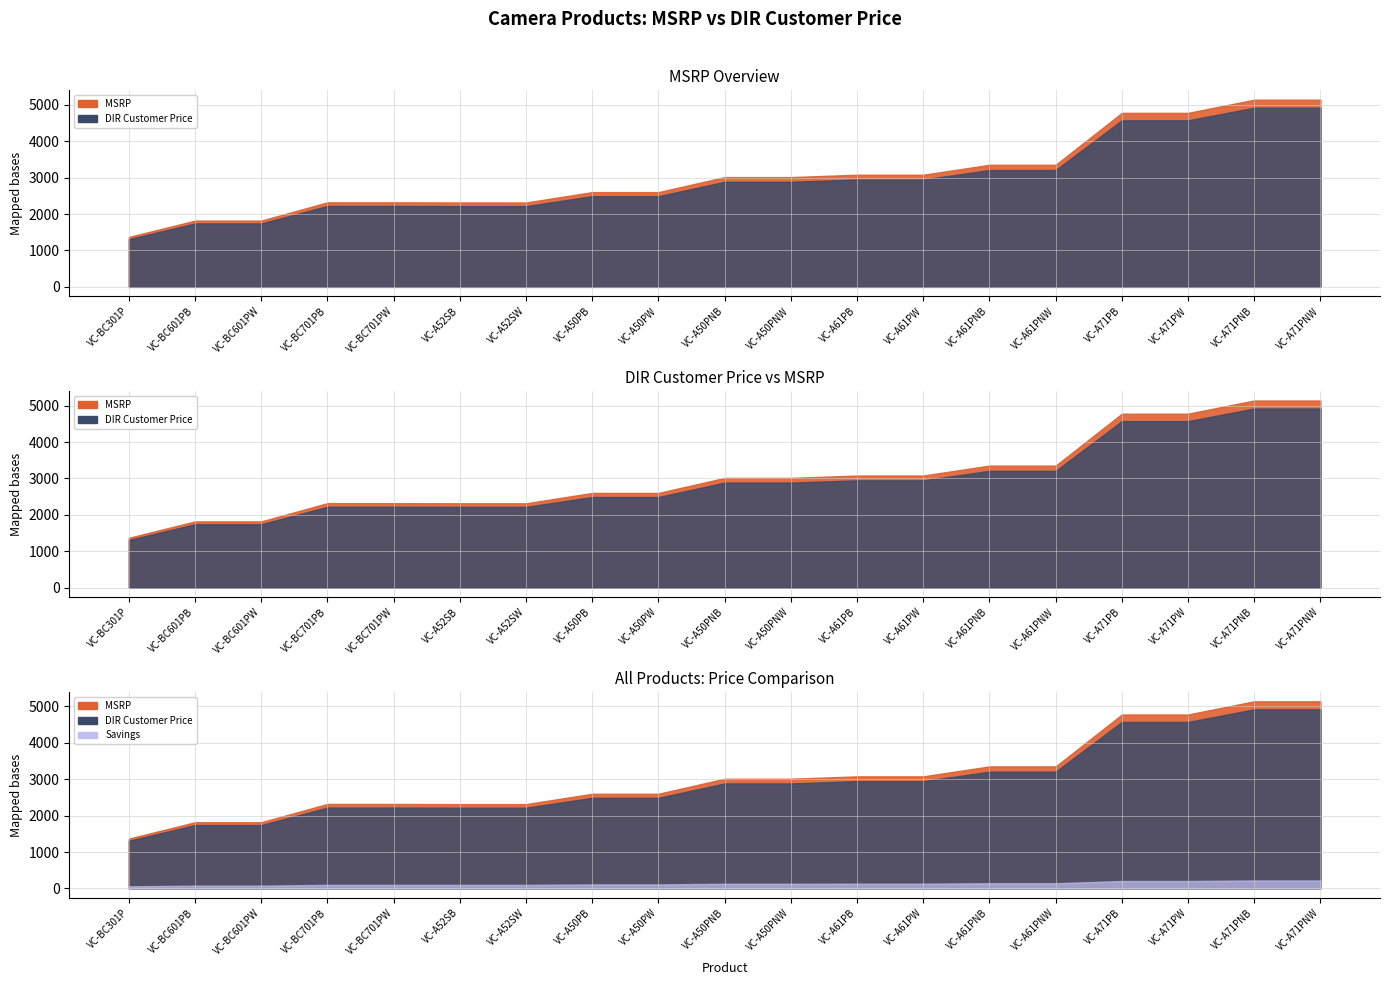

Does the chart display data point markers on the line(s)?

No